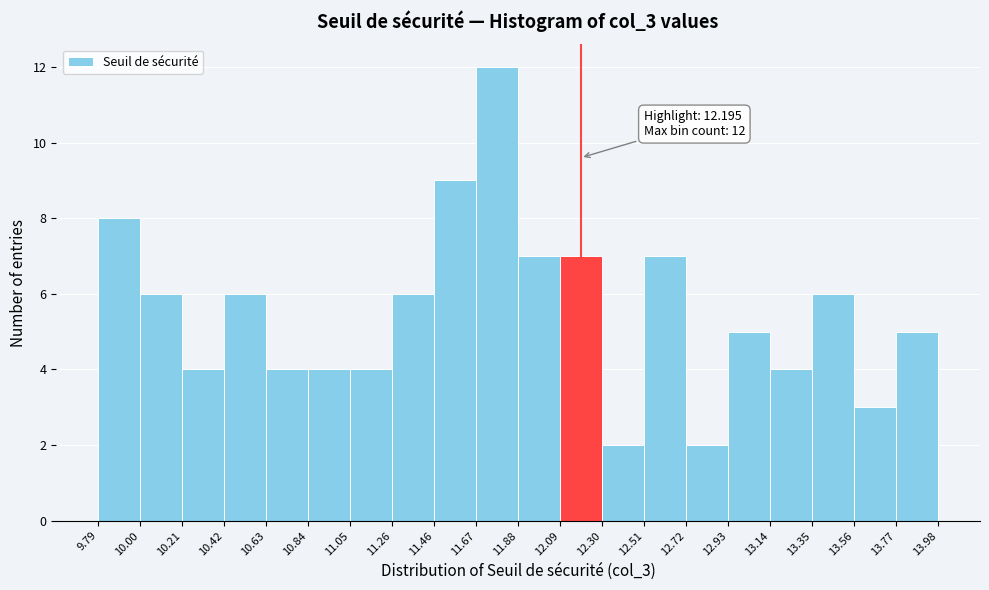

Which range on the x-axis has the tallest bar?

11.67 to 11.88